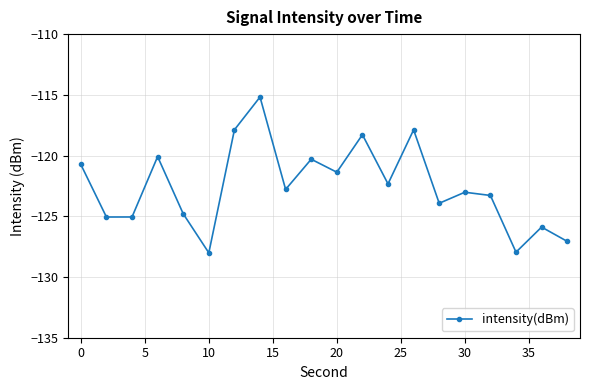

What is the difference between the second highest and second lowest values?

10.1